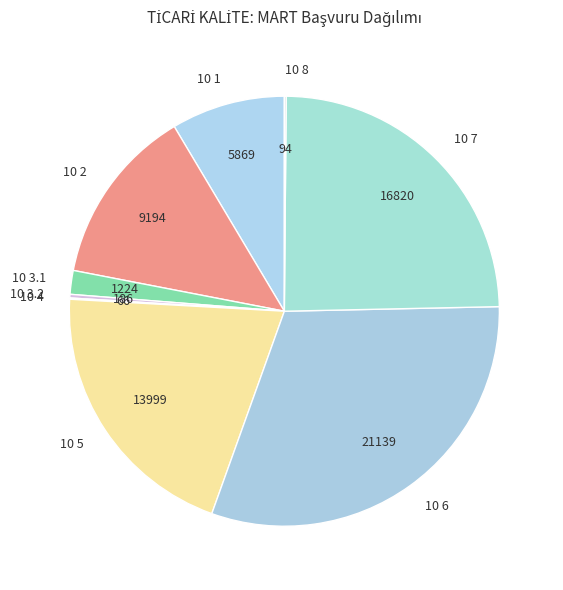

Is it true that 10 1 is 9% of the pie?

True